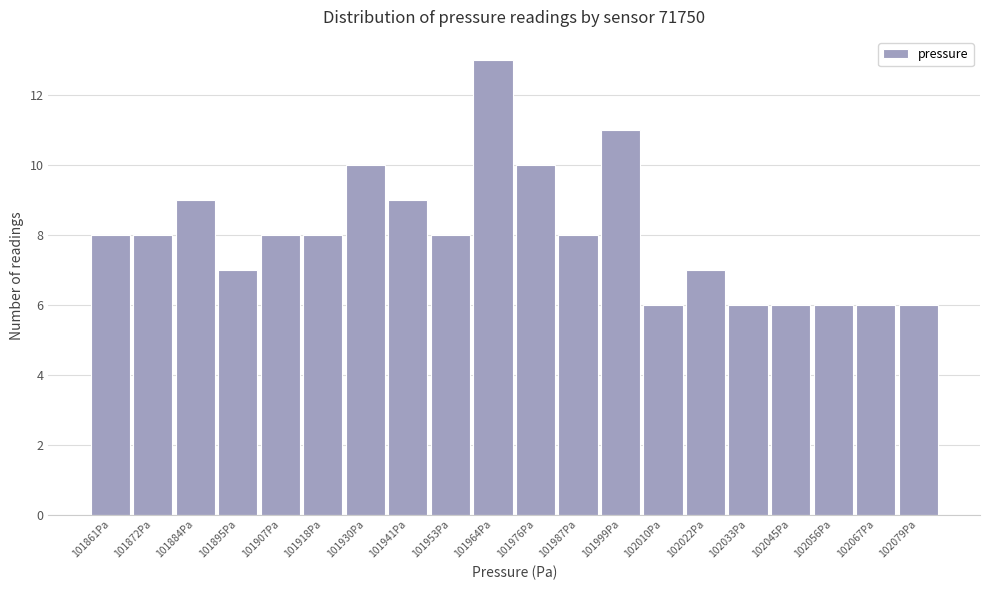

Reading left to right, transcribe this chart: for each bar, give the range it covers on the x-axis and its height. Neither the bar edges nor the heights are printed on the chart, so give them approximately, as read against the axes.

101856 to 101866: 8
101866 to 101878: 8
101878 to 101890: 9
101890 to 101900: 7
101900 to 101912: 8
101912 to 101924: 8
101924 to 101936: 10
101936 to 101946: 9
101946 to 101958: 8
101958 to 101970: 13
101970 to 101982: 10
101982 to 101992: 8
101992 to 102004: 11
102004 to 102016: 6
102016 to 102028: 7
102028 to 102038: 6
102038 to 102050: 6
102050 to 102062: 6
102062 to 102074: 6
102074 to 102084: 6